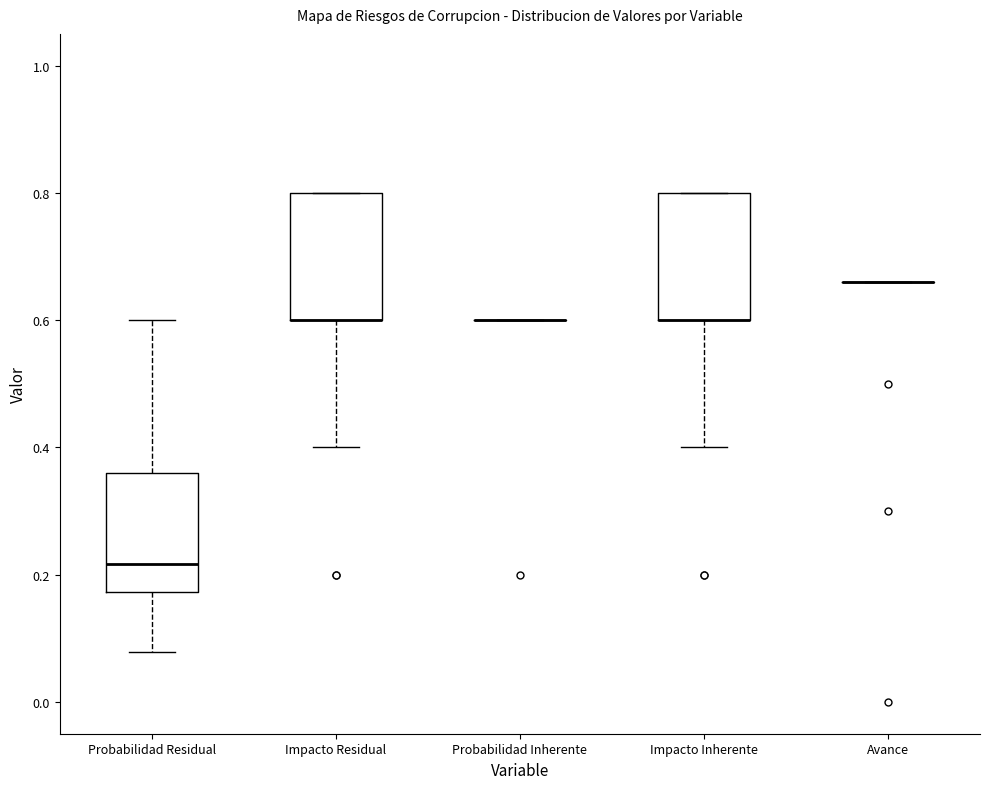

Reading left to right, read every box against the y-axis: the position of its median line, the range the box covers, and the ends of its whiskers. The values are not printed on the chart, so give them approximately, as read against the axis.

Probabilidad Residual: median 0.22, box 0.18 to 0.36, whiskers 0.08 to 0.60
Impacto Residual: median 0.60 (drawn on the box's lower edge), box 0.60 to 0.80, whiskers 0.40 to 0.80
Probabilidad Inherente: box collapsed to a line at 0.60, whiskers 0.60 to 0.60
Impacto Inherente: median 0.60 (drawn on the box's lower edge), box 0.60 to 0.80, whiskers 0.40 to 0.80
Avance: box collapsed to a line at 0.66, whiskers 0.66 to 0.66